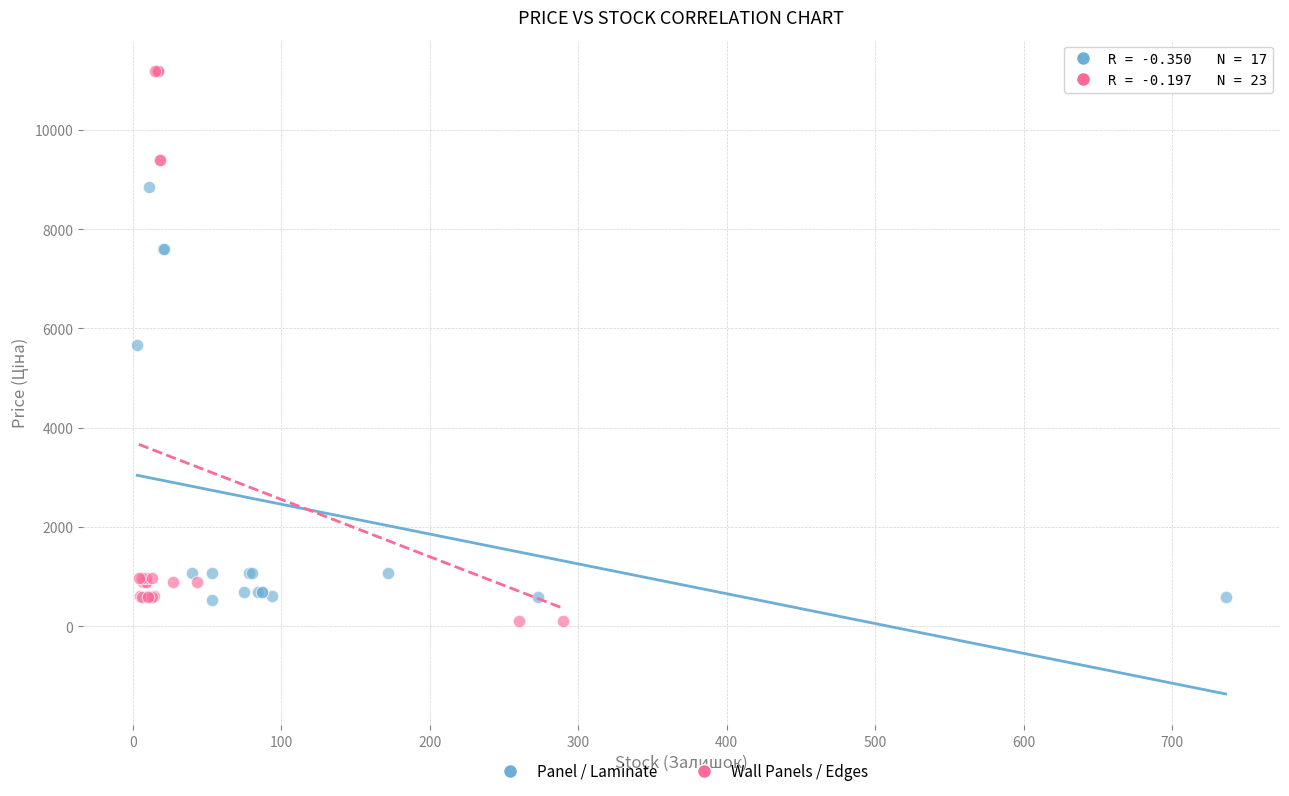

Which series reaches the maximum Y coordinate?

Wall Panels / Edges